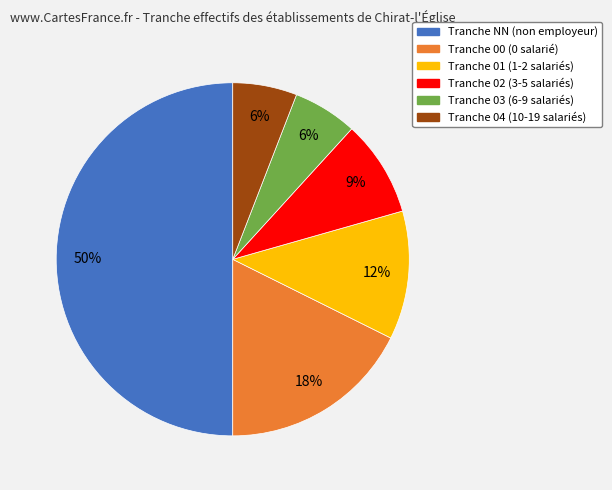

To the nearest percent, what is the difference between the largest and smallest slice percentages?

44%